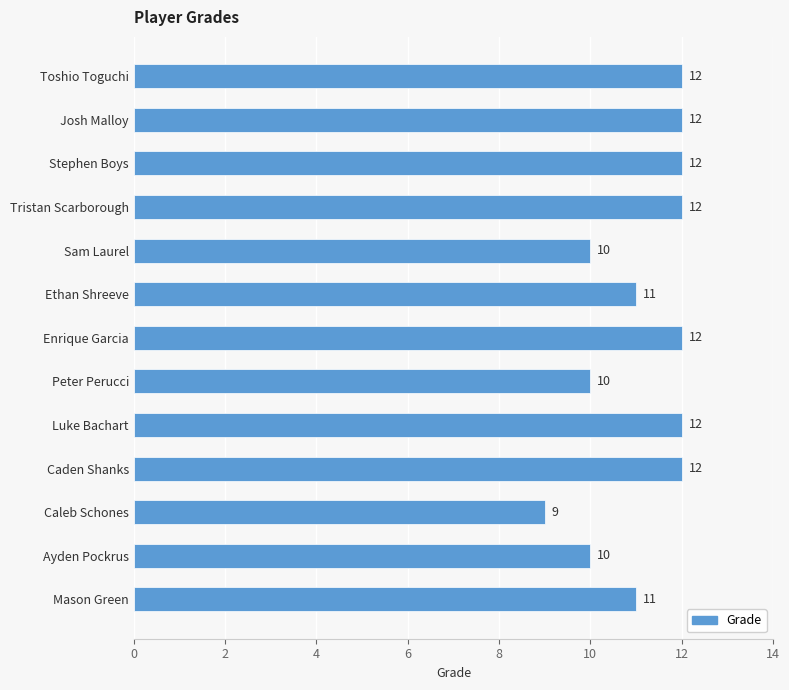

What is the greatest value displayed?

12